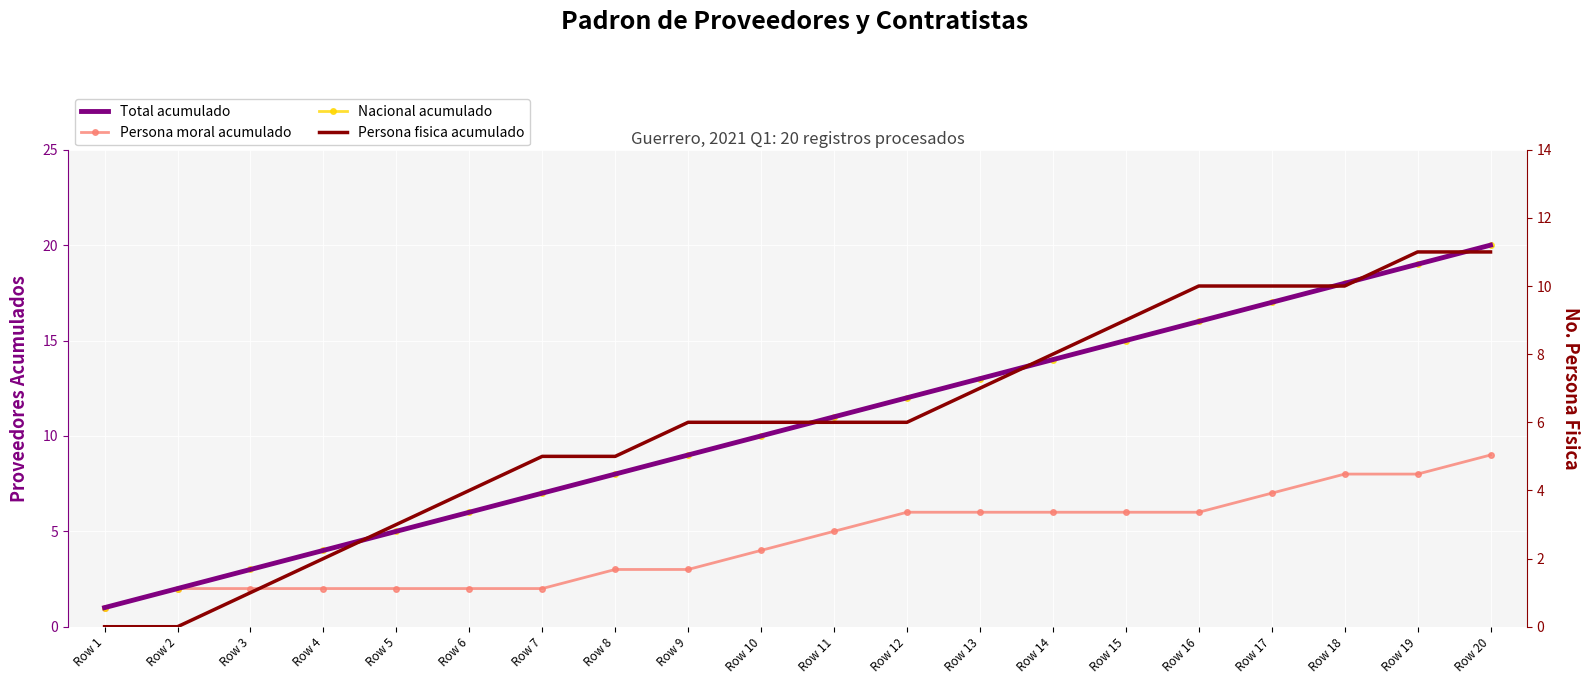

What are all the series names shown in the legend?

Total acumulado, Persona moral acumulado, Nacional acumulado, Persona fisica acumulado